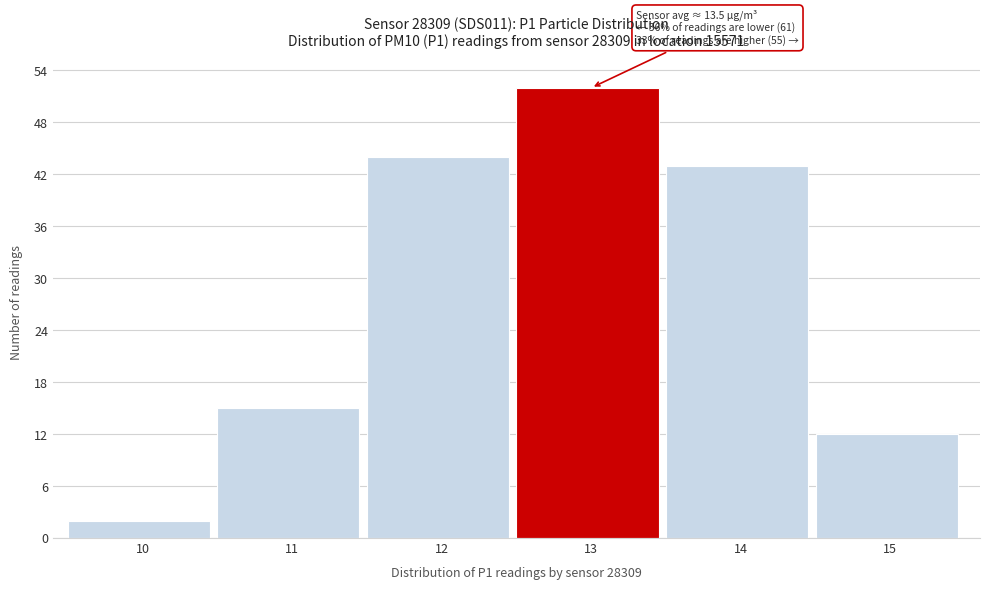

Reading left to right, transcribe all the data shown in this chart.

10=2	11=15	12=44	13=52	14=43	15=12